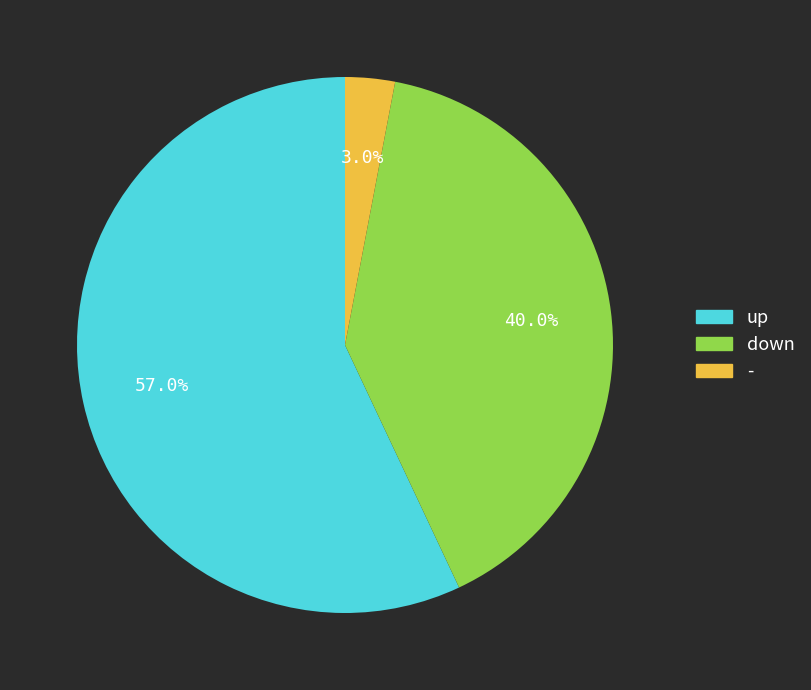

The up slice represents 52% of the pie. True or false?

False